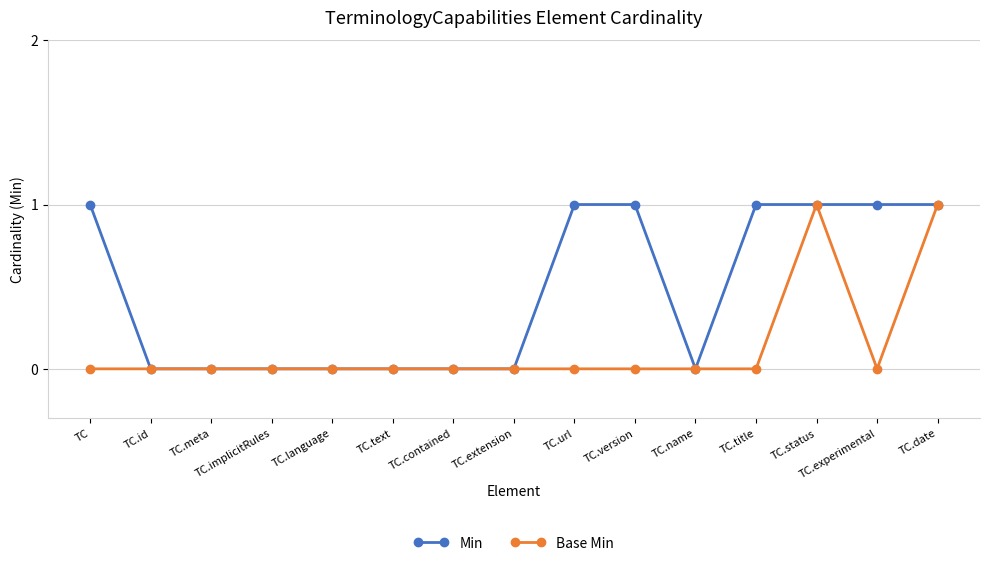

Rank the series by their average value, from highest to lowest.

Min, Base Min